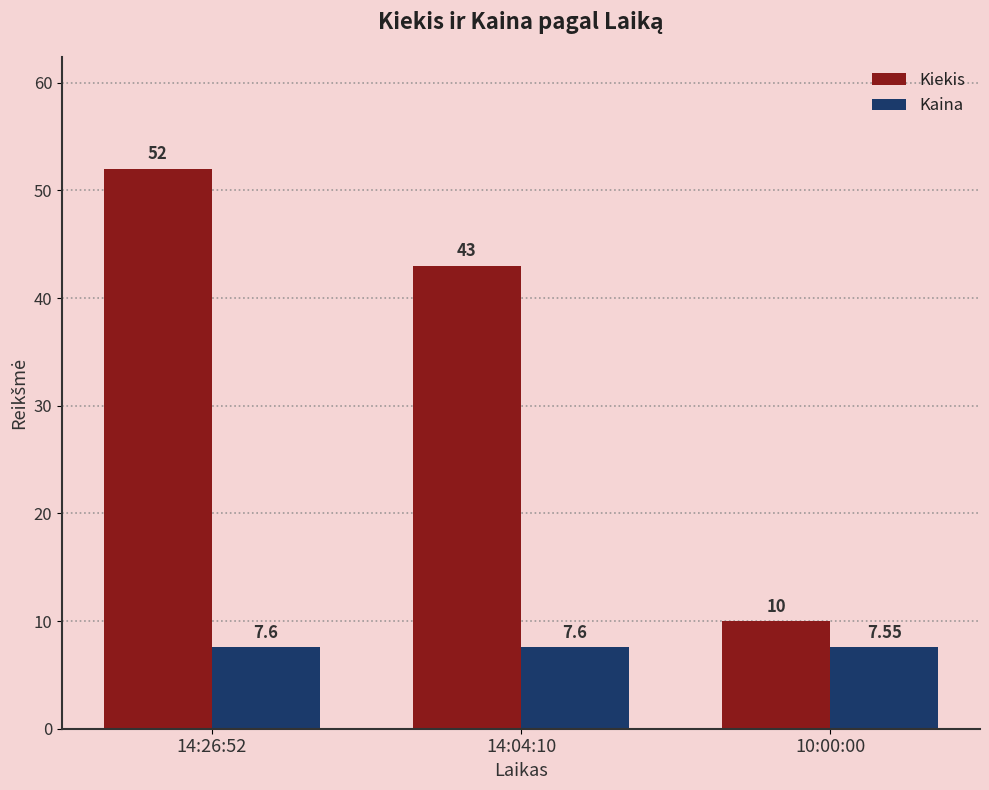

Which series has the largest total across all categories?

Kiekis